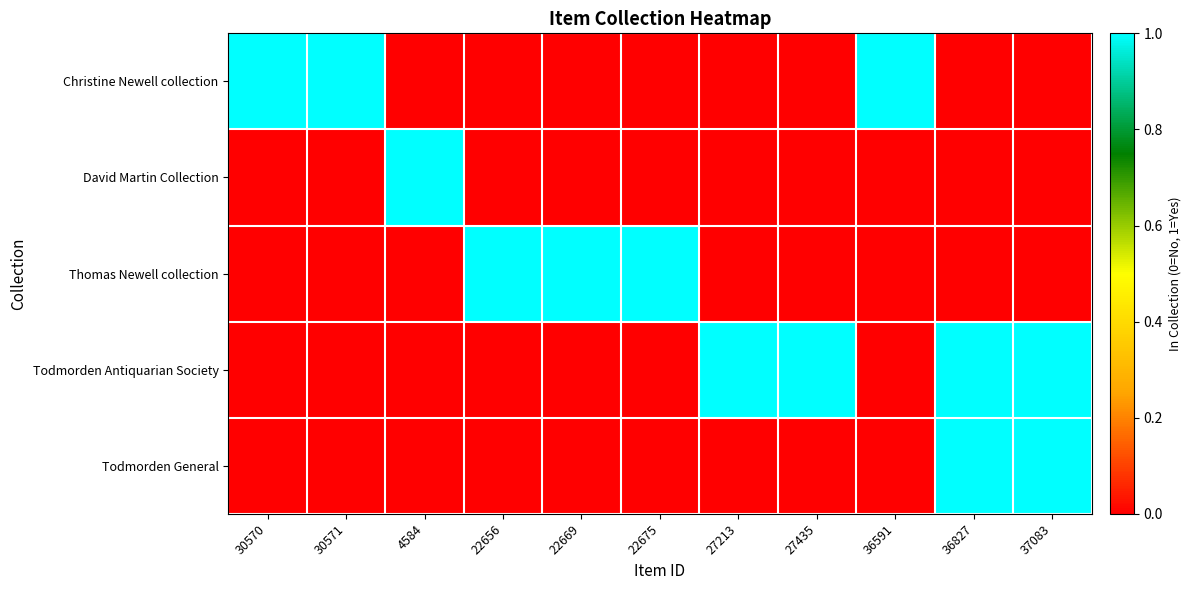

Count the number of data series in this chart.

5